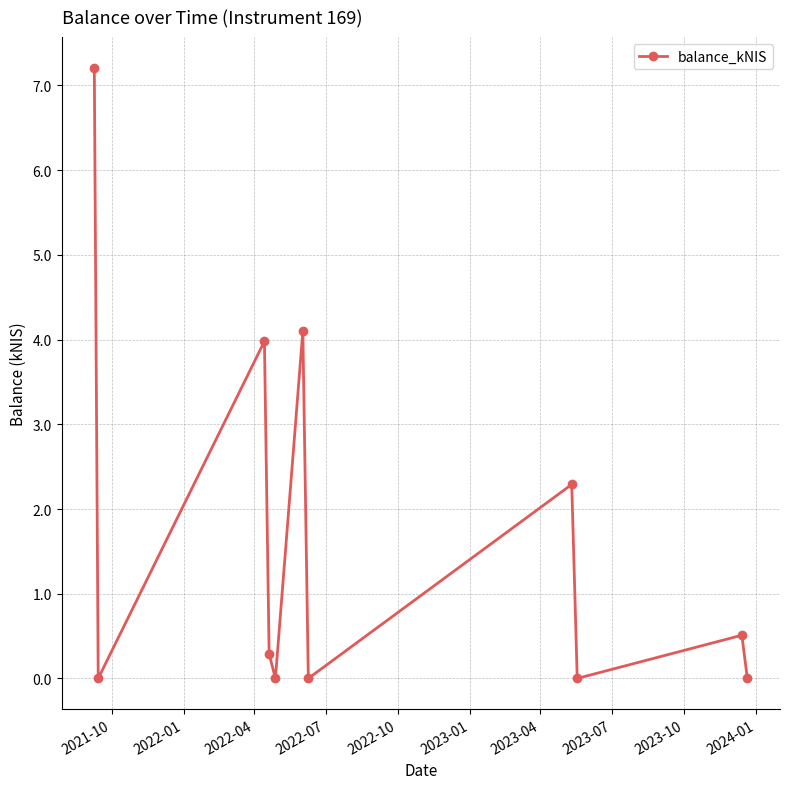

What is the value of the 4th point from the left?

0.3